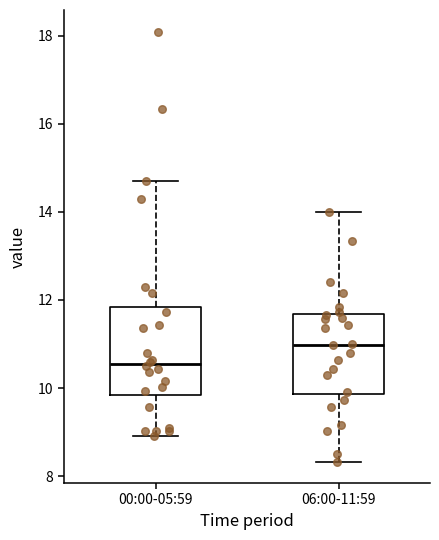

Which box's median line is the highest?

06:00-11:59